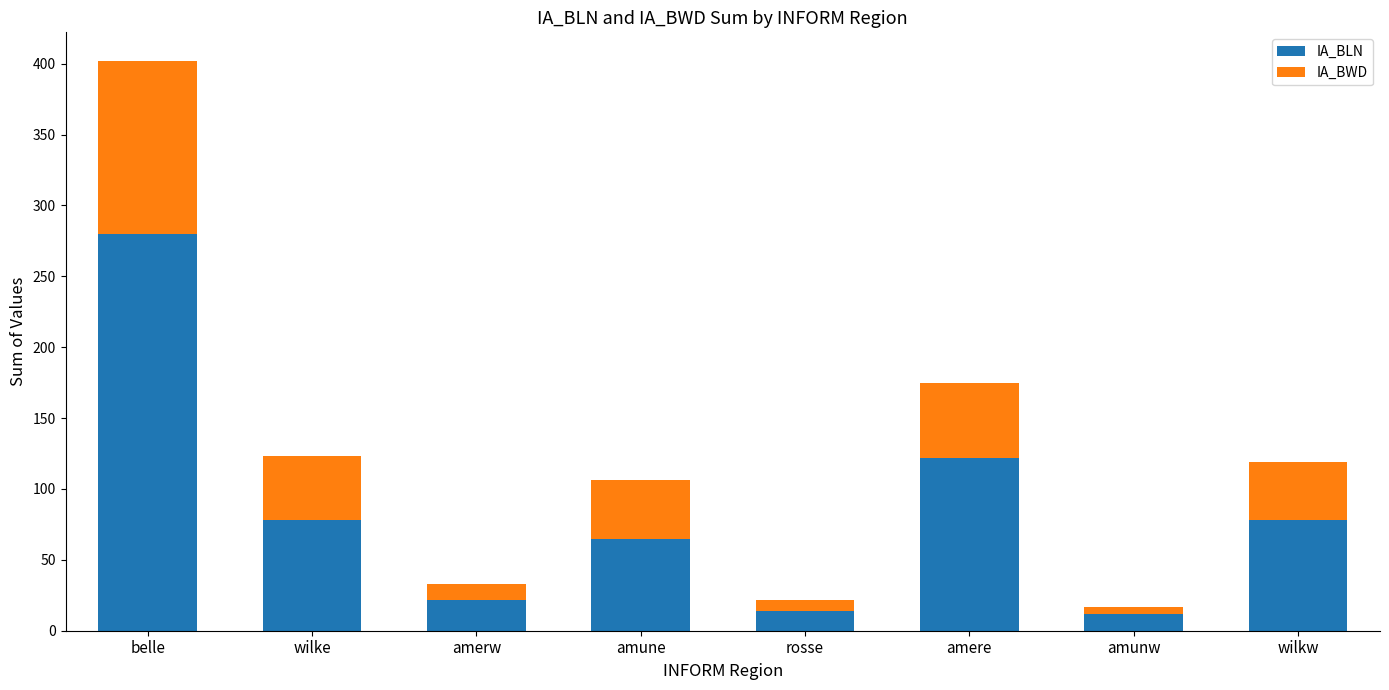

What are all the series names shown in the legend?

IA_BLN, IA_BWD